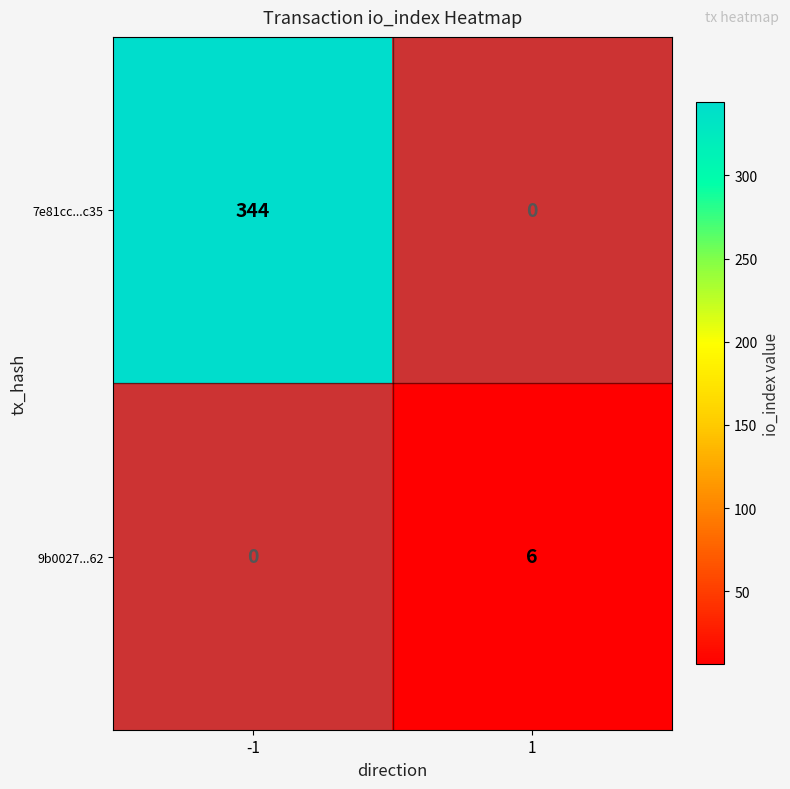

The value of 7e81cc...c35 at -1 is 601.9. True or false?

False